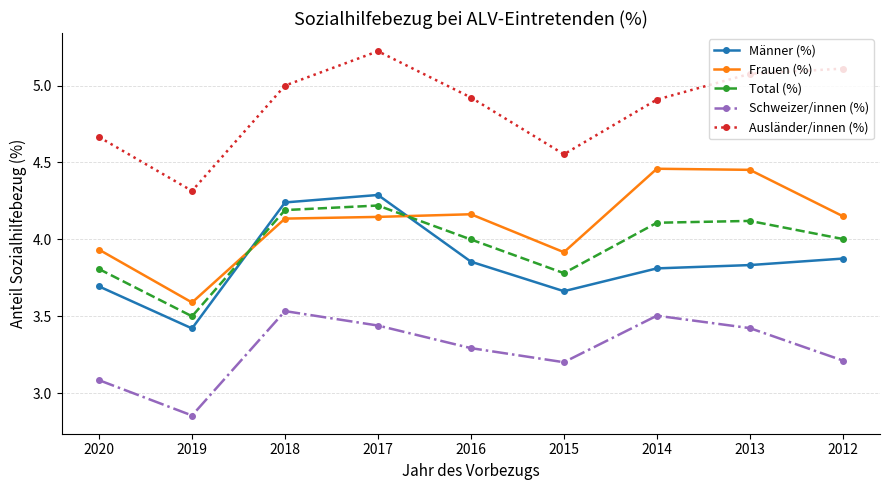

In Männer (%), how many points are higher than both neighbors (excluding endpoints)?

1